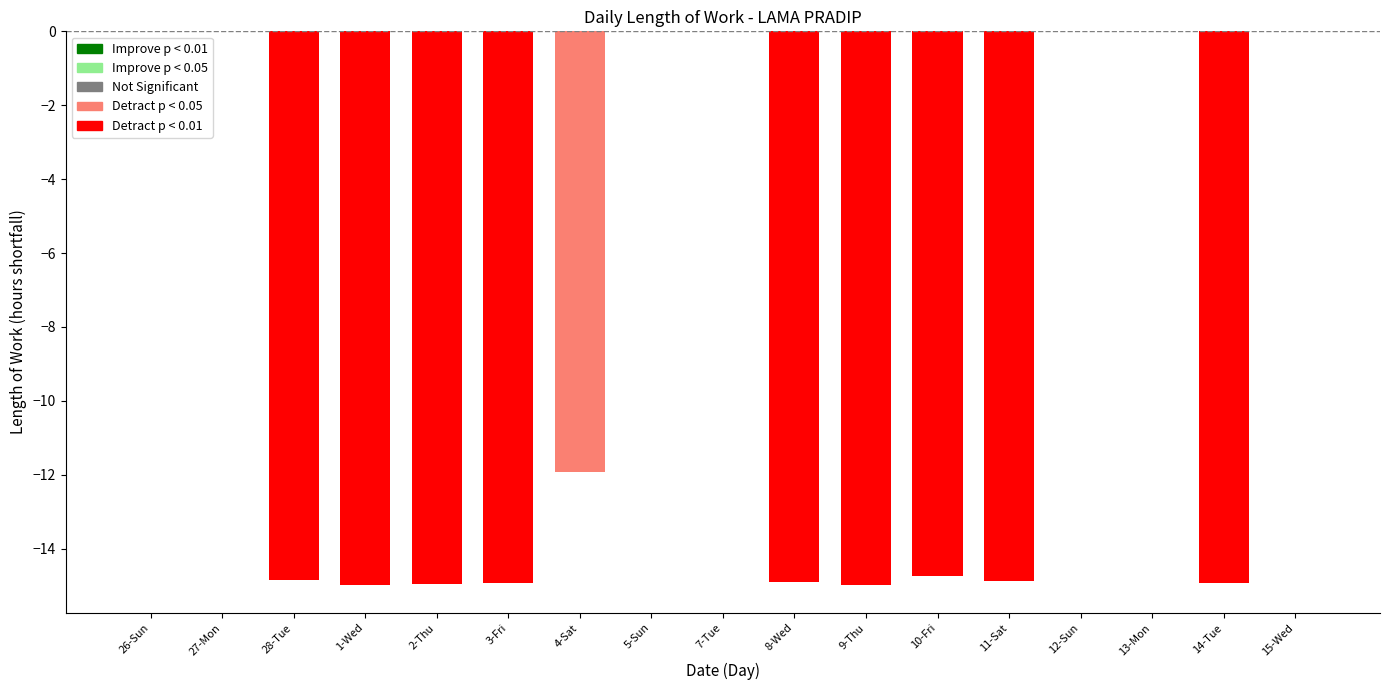

Between 4-Sat and 7-Tue, which is larger?

7-Tue